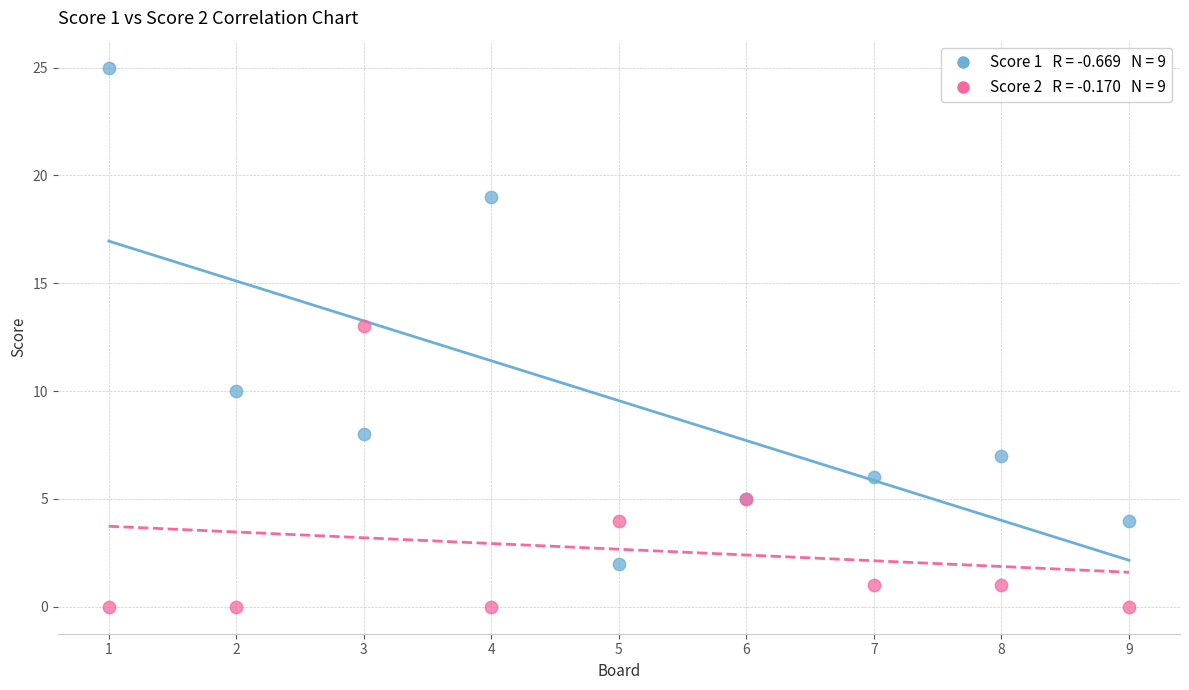

Across all series, what Y value is closest to 12?

13